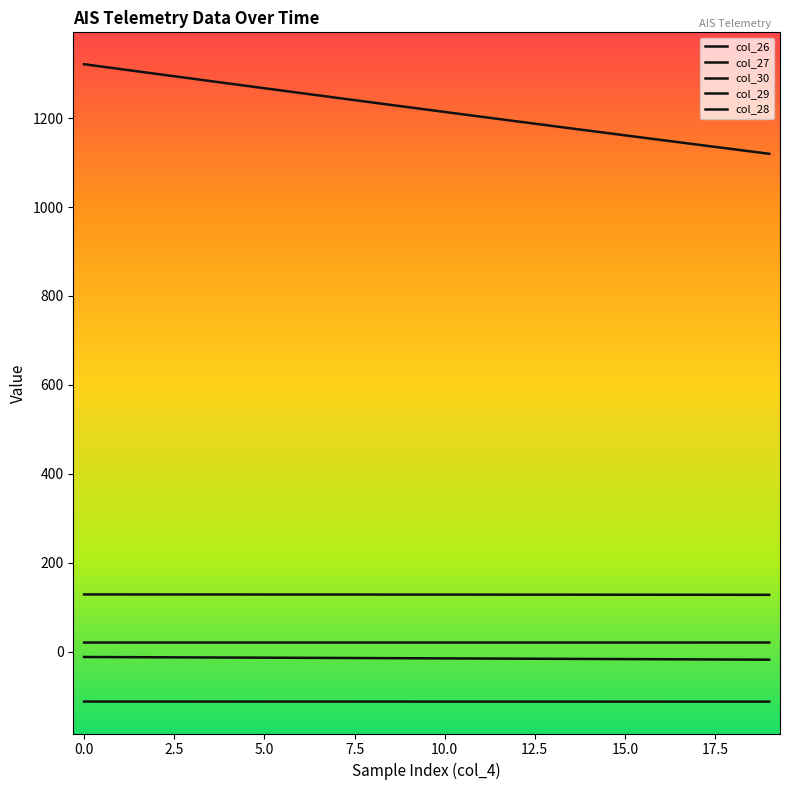

Does the chart display data point markers on the line(s)?

No